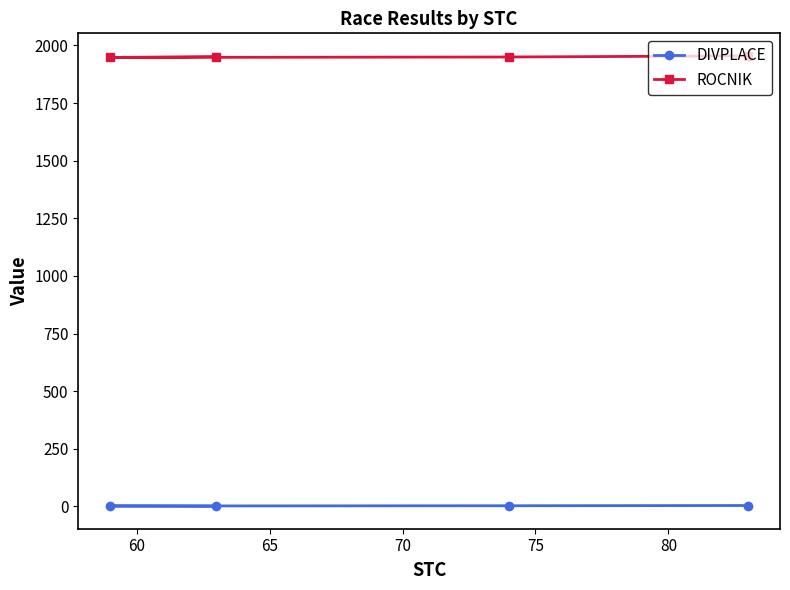

What is the sum of all ROCNIK values?

7805